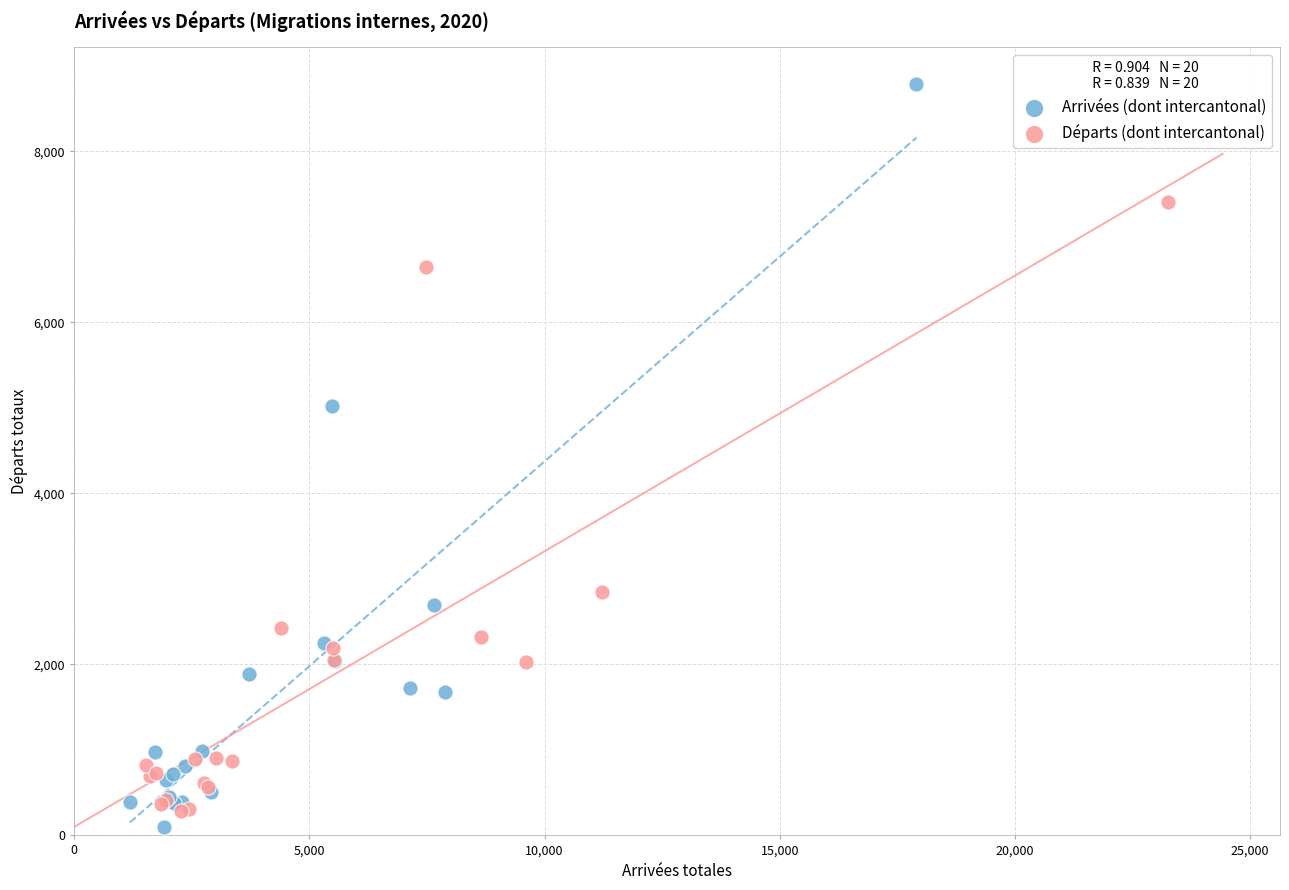

Which series reaches the minimum Y coordinate?

Arrivées (dont intercantonal)